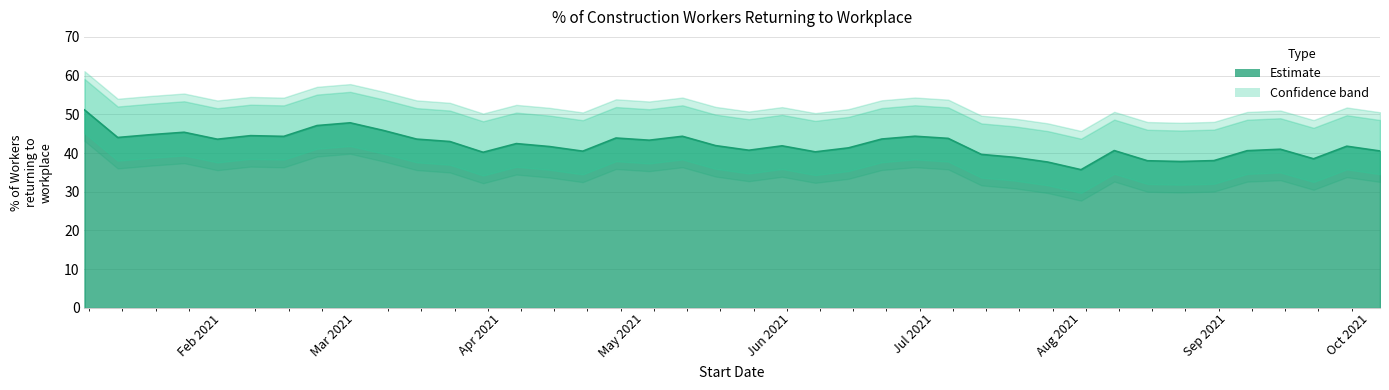

Rank the categories by value from highest to lowest.

2021-01-03, 2021-02-28, 2021-02-21, 2021-03-07, 2021-01-24, 2021-01-17, 2021-02-07, 2021-06-27, 2021-05-09, 2021-02-14, 2021-01-10, 2021-04-25, 2021-07-04, 2021-06-20, 2021-03-14, 2021-01-31, 2021-05-02, 2021-03-21, 2021-04-04, 2021-05-16, 2021-05-30, 2021-09-26, 2021-04-11, 2021-06-13, 2021-09-12, 2021-05-23, 2021-08-08, 2021-09-05, 2021-10-03, 2021-04-18, 2021-06-06, 2021-03-28, 2021-07-11, 2021-07-18, 2021-09-19, 2021-08-29, 2021-08-15, 2021-08-22, 2021-07-25, 2021-08-01